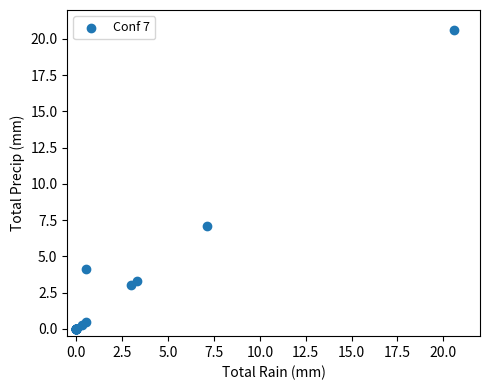

What Y value in the scatter plot is closest to 10?

7.1